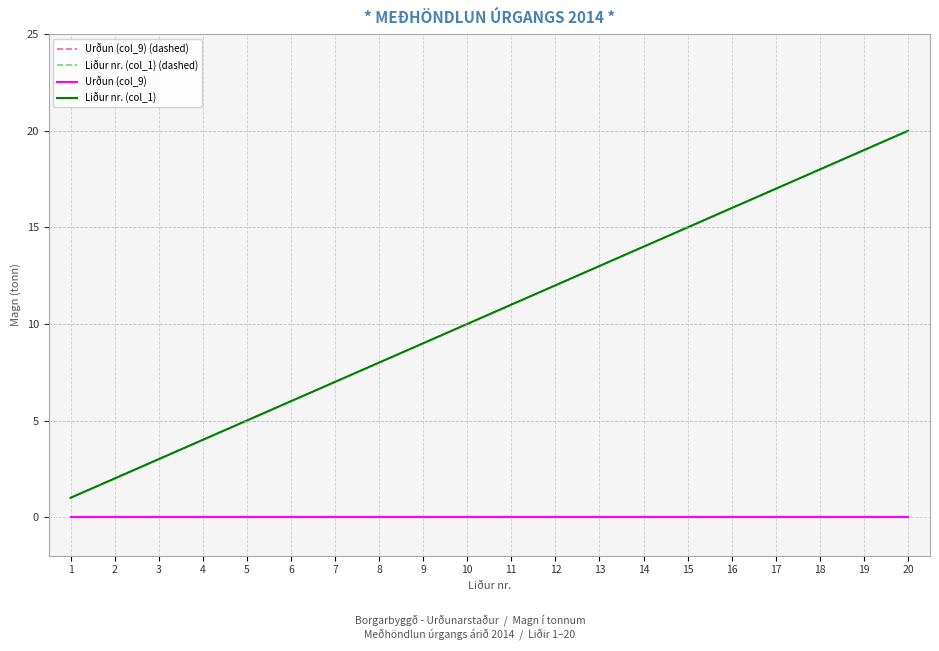

Reading left to right, transcribe all the data shown in this chart.

Urðun (col_9) (dashed): 0	0	0	0	0	0	0	0	0	0	0	0	0	0	0	0	0	0	0	0
Liður nr. (col_1) (dashed): 1	2	3	4	5	6	7	8	9	10	11	12	13	14	15	16	17	18	19	20
Urðun (col_9): 0	0	0	0	0	0	0	0	0	0	0	0	0	0	0	0	0	0	0	0
Liður nr. (col_1): 1	2	3	4	5	6	7	8	9	10	11	12	13	14	15	16	17	18	19	20